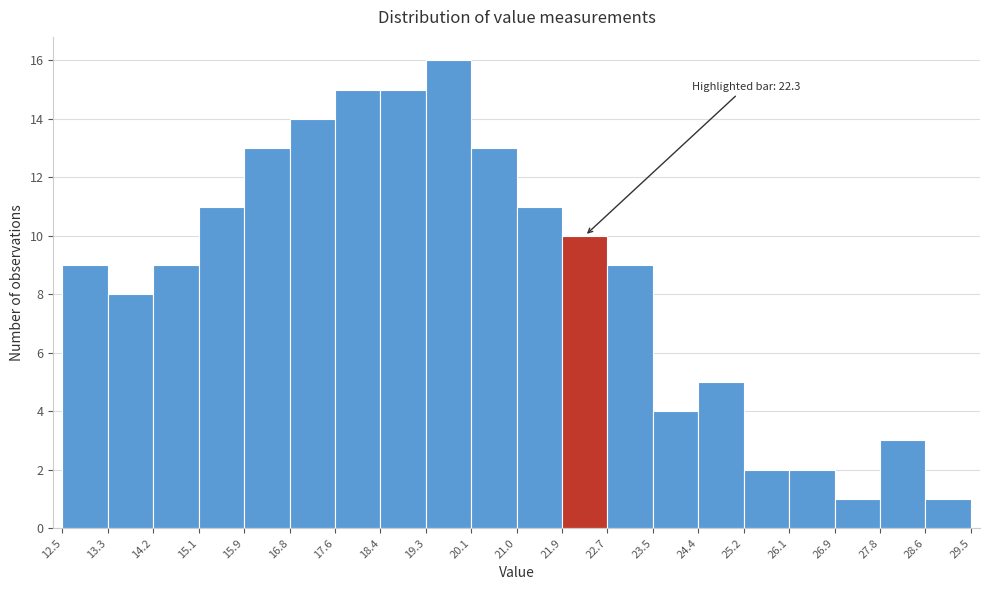

Which range on the x-axis has the tallest bar?

19.3 to 20.1